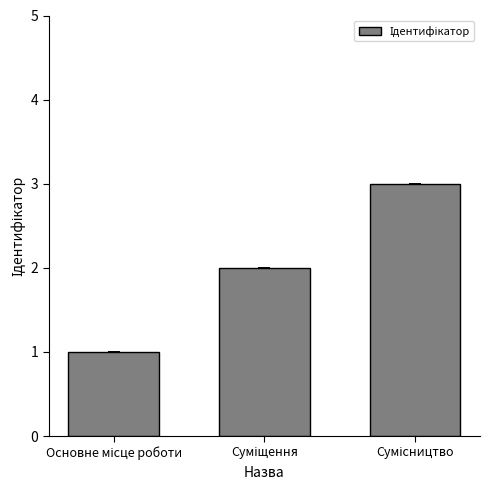

What is the sum of all values?

6